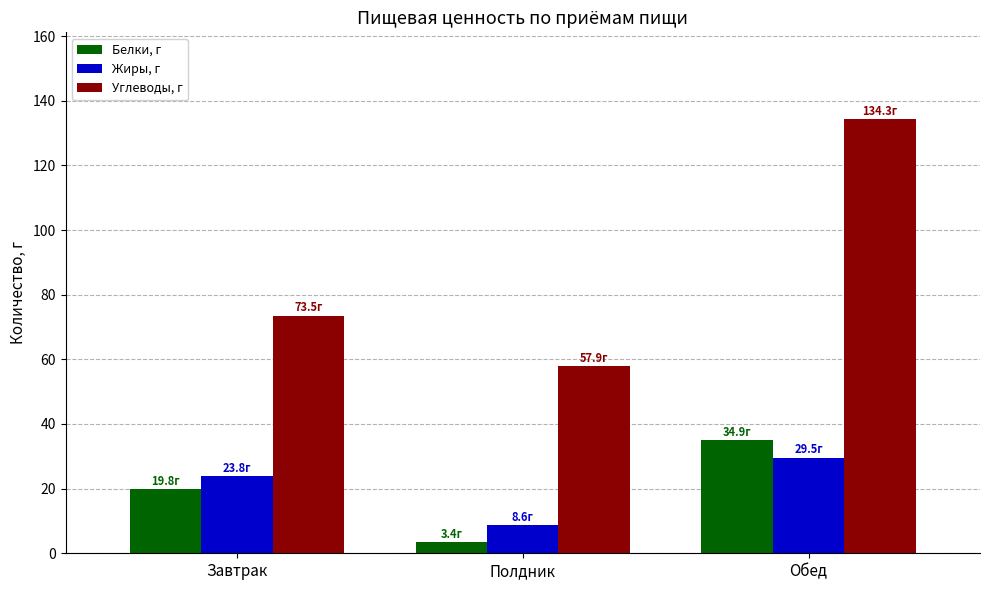

What is the smallest value displayed?

3.4